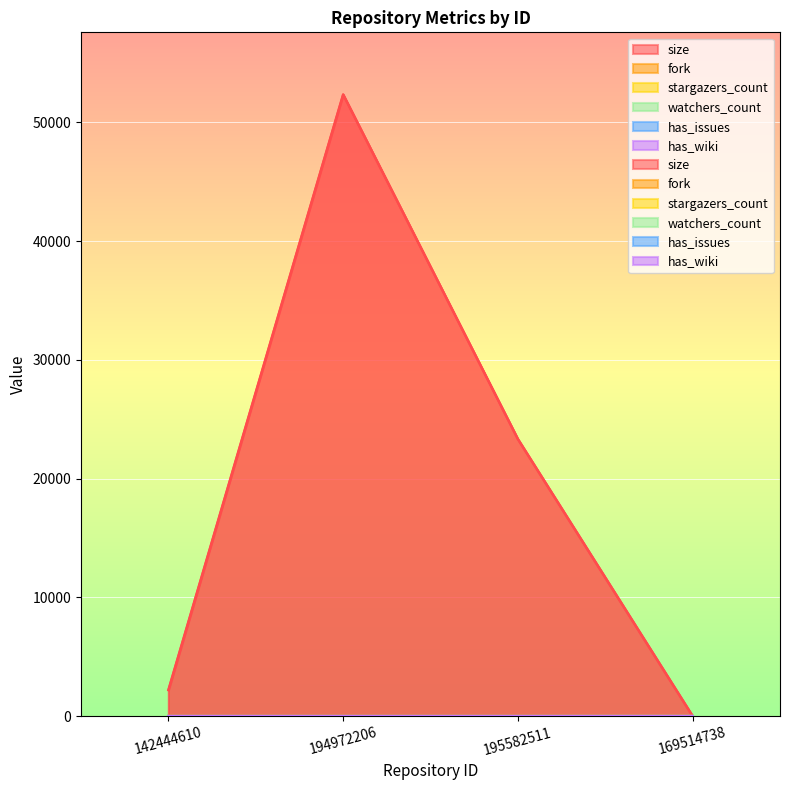

Which series has the widest spread of values?

size